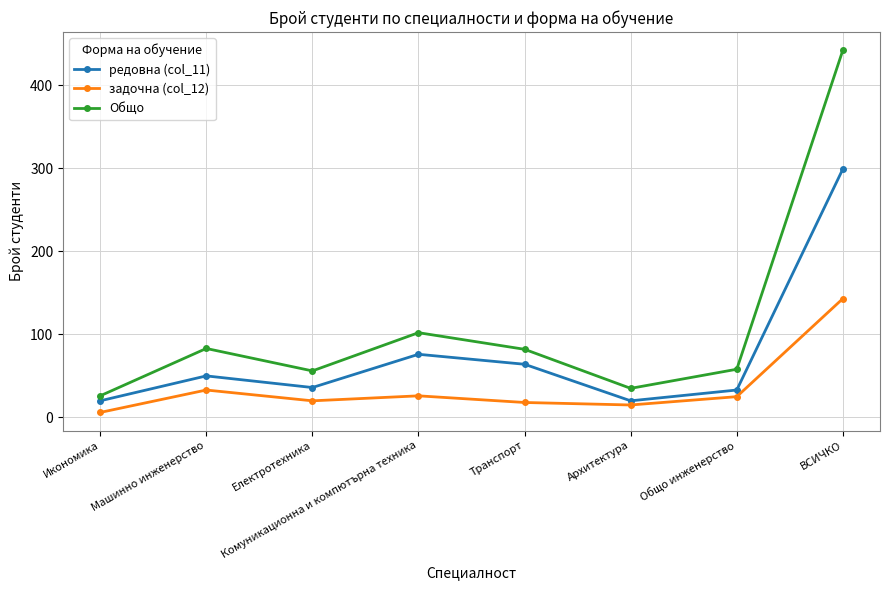

What is the difference between the maximum and minimum values in the Общо series?

416